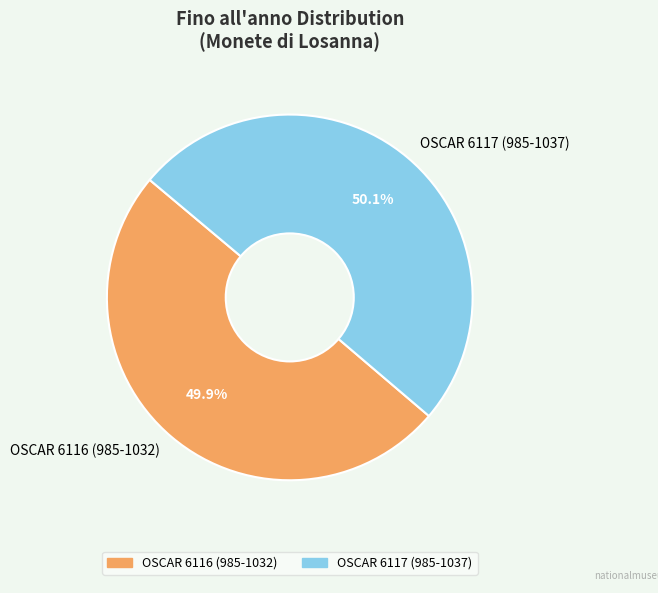

How many slices are in this pie chart?

2